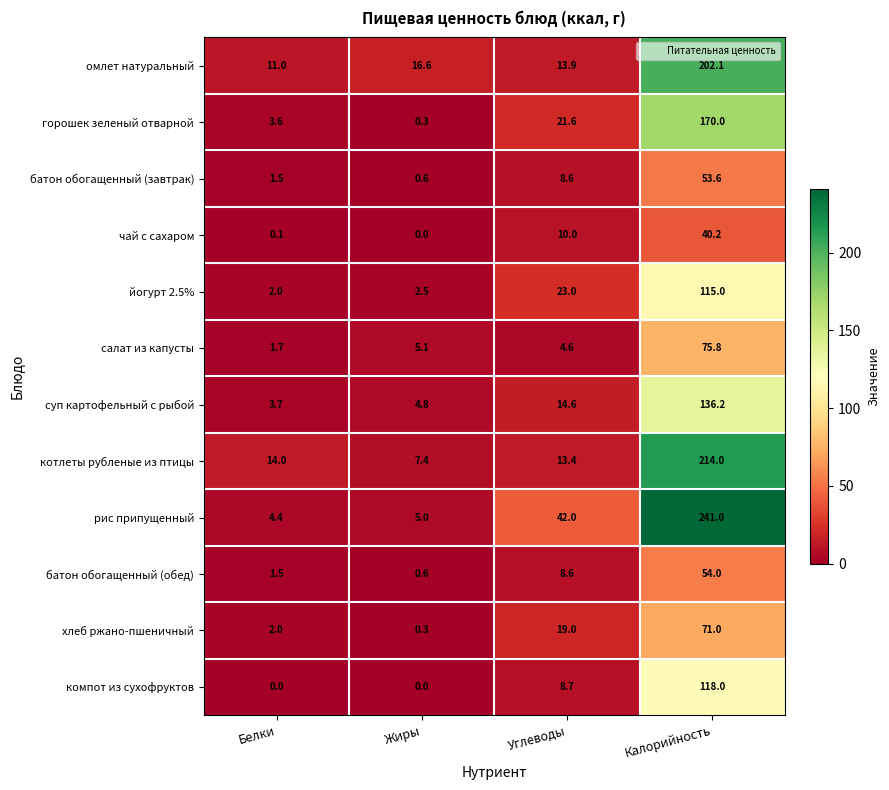

At which category does the chart reach its peak across all series?

Калорийность